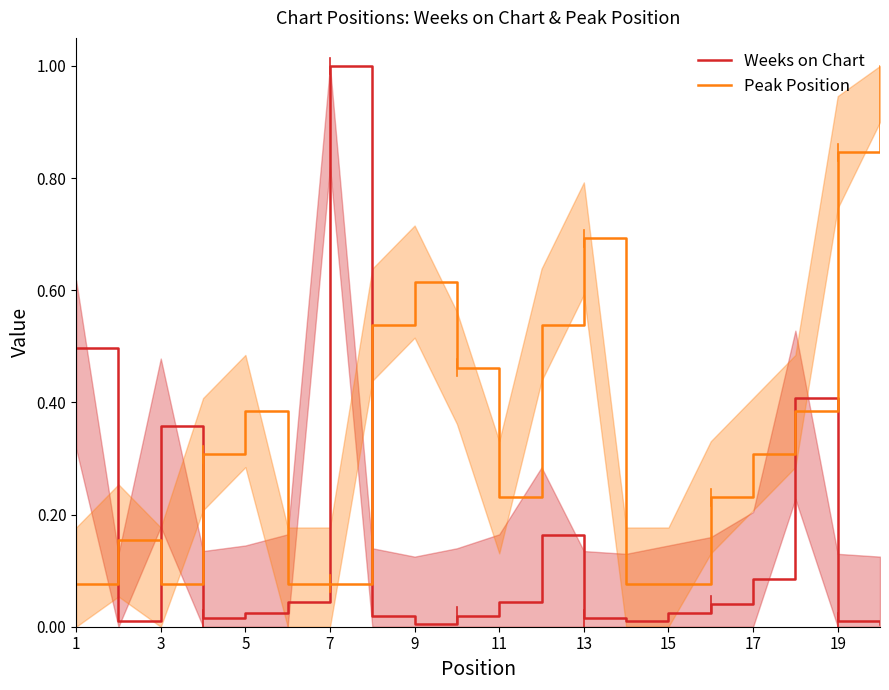

True or false: Peak Position and Weeks on Chart intersect in this chart.

True